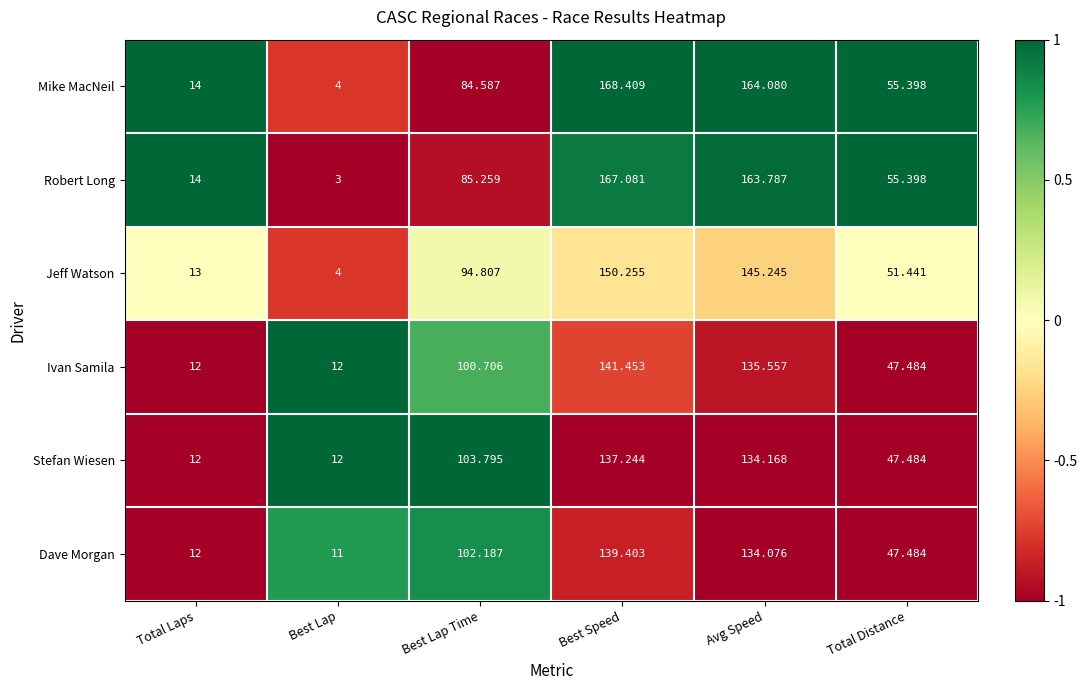

Which series has the largest range (max minus min)?

Mike MacNeil